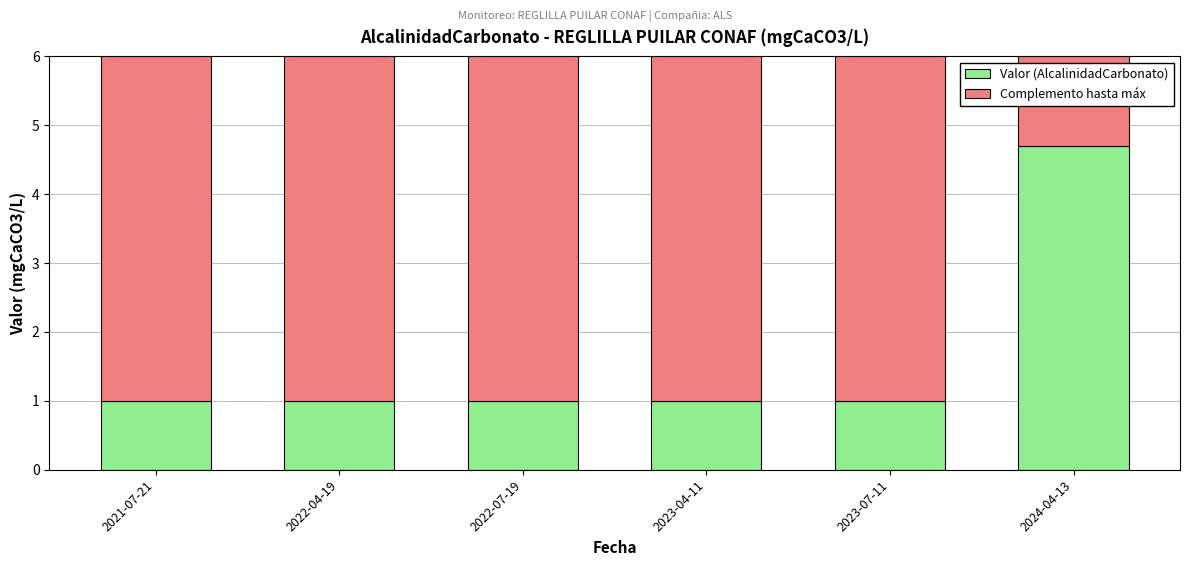

What are all the series names shown in the legend?

Valor (AlcalinidadCarbonato), Complemento hasta máx